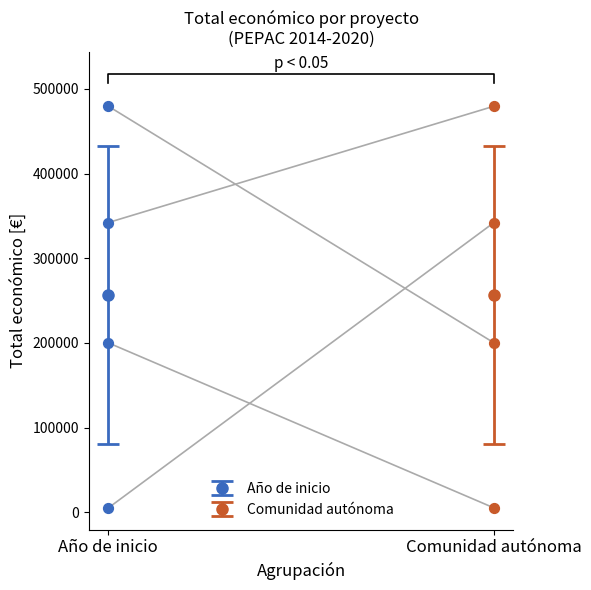

What is the change in value from 2018 (Madrid) to 2016 (Cataluña)?

-142121